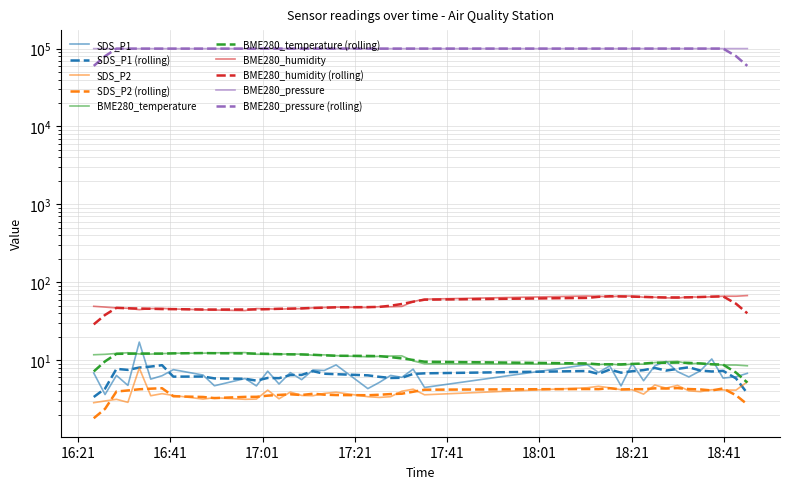

Which series has the largest total across all categories?

BME280_pressure